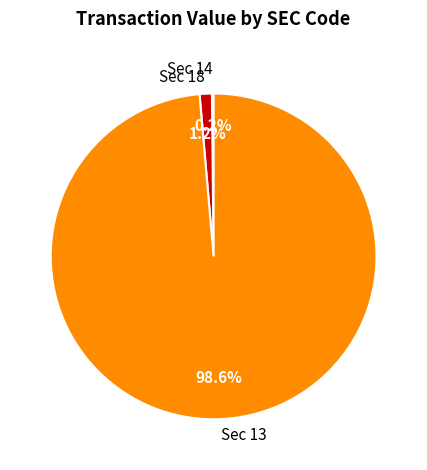

Which slice is the largest?

Sec 13